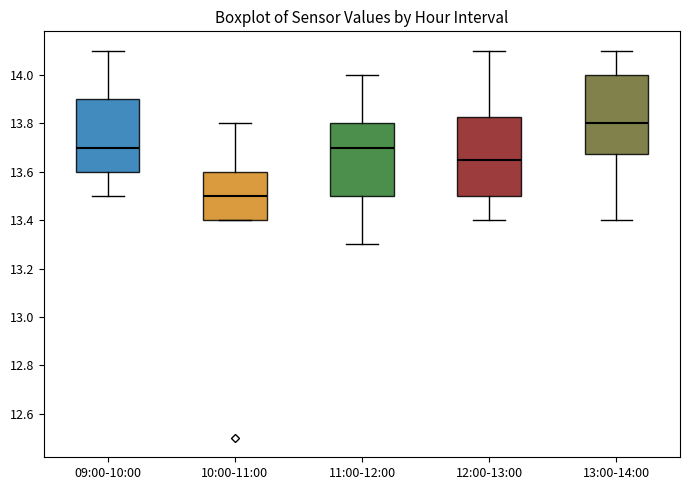

Reading left to right, read every box against the y-axis: the position of its median line, the range the box covers, and the ends of its whiskers. The values are not printed on the chart, so give them approximately, as read against the axis.

09:00-10:00: median 13.70, box 13.60 to 13.90, whiskers 13.50 to 14.10
10:00-11:00: median 13.50, box 13.40 to 13.60, whiskers 13.40 to 13.80
11:00-12:00: median 13.70, box 13.50 to 13.80, whiskers 13.30 to 14.00
12:00-13:00: median 13.66, box 13.50 to 13.82, whiskers 13.40 to 14.10
13:00-14:00: median 13.80, box 13.68 to 14.00, whiskers 13.40 to 14.10